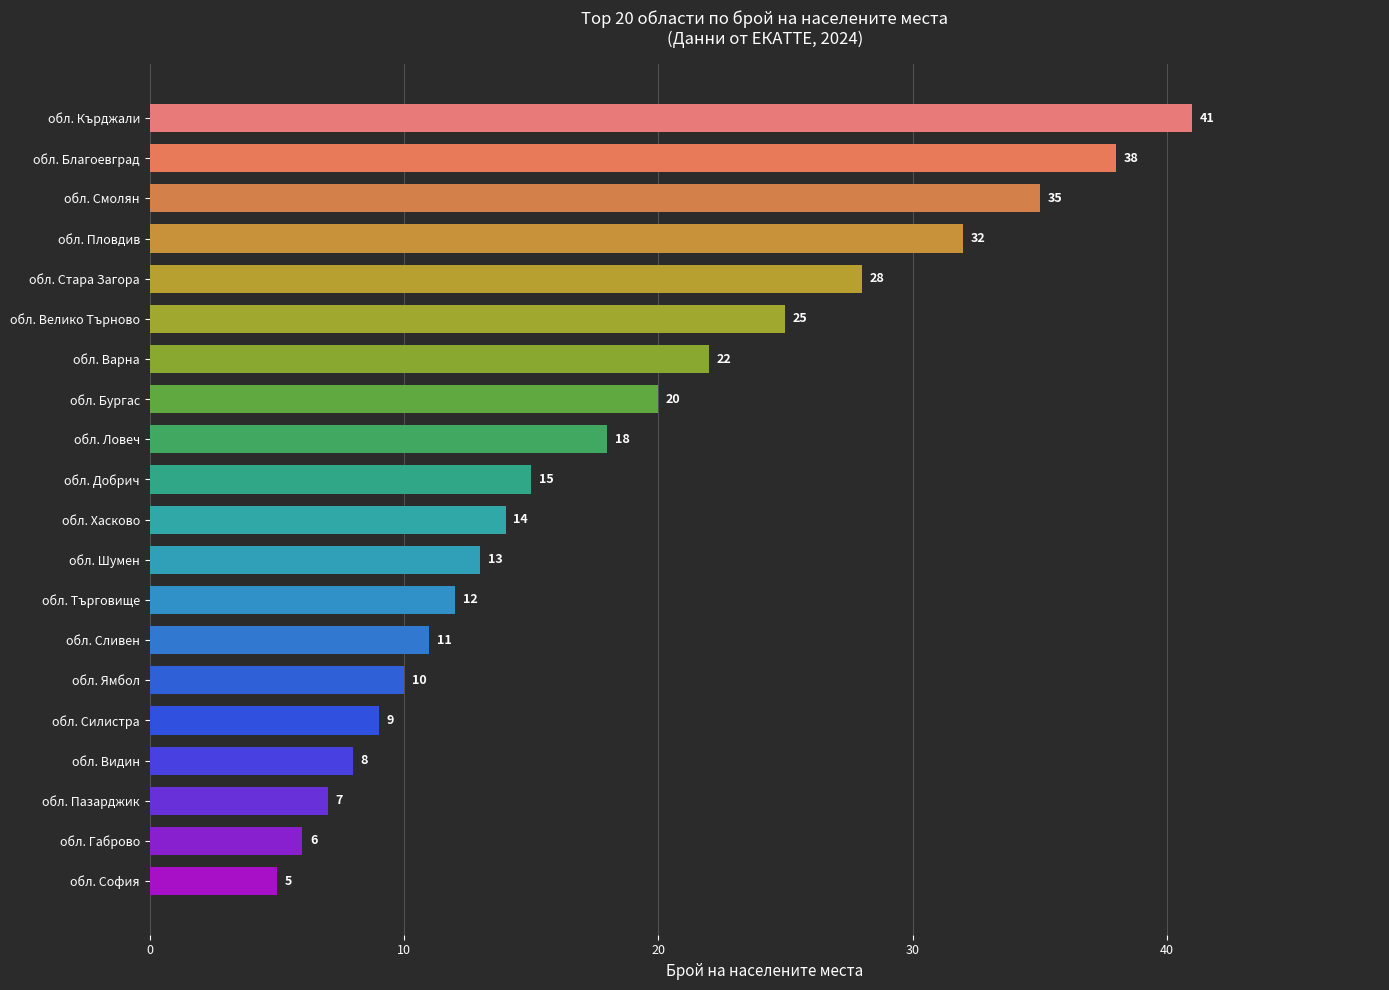

How many values are below 15?

10